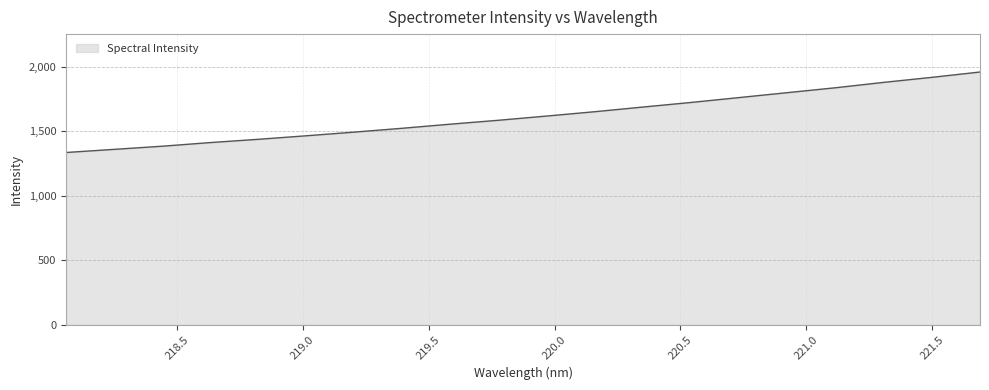

What is the difference between the maximum and minimum values?

624.5